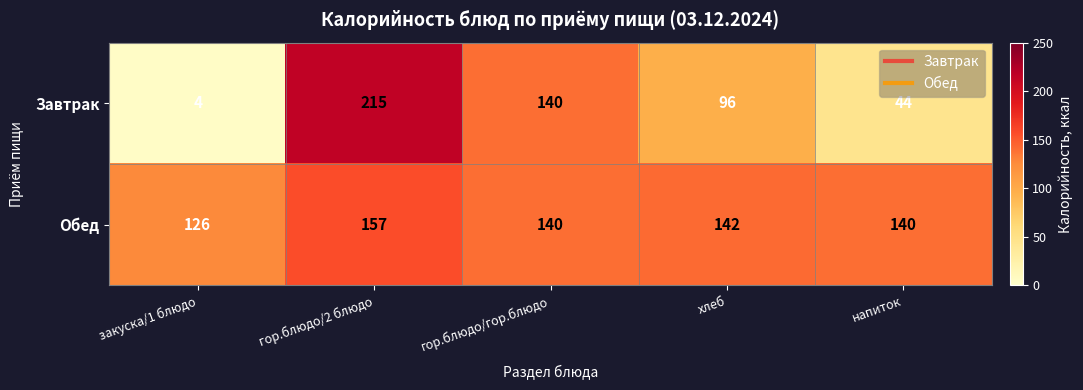

How many distinct data groups are displayed?

2